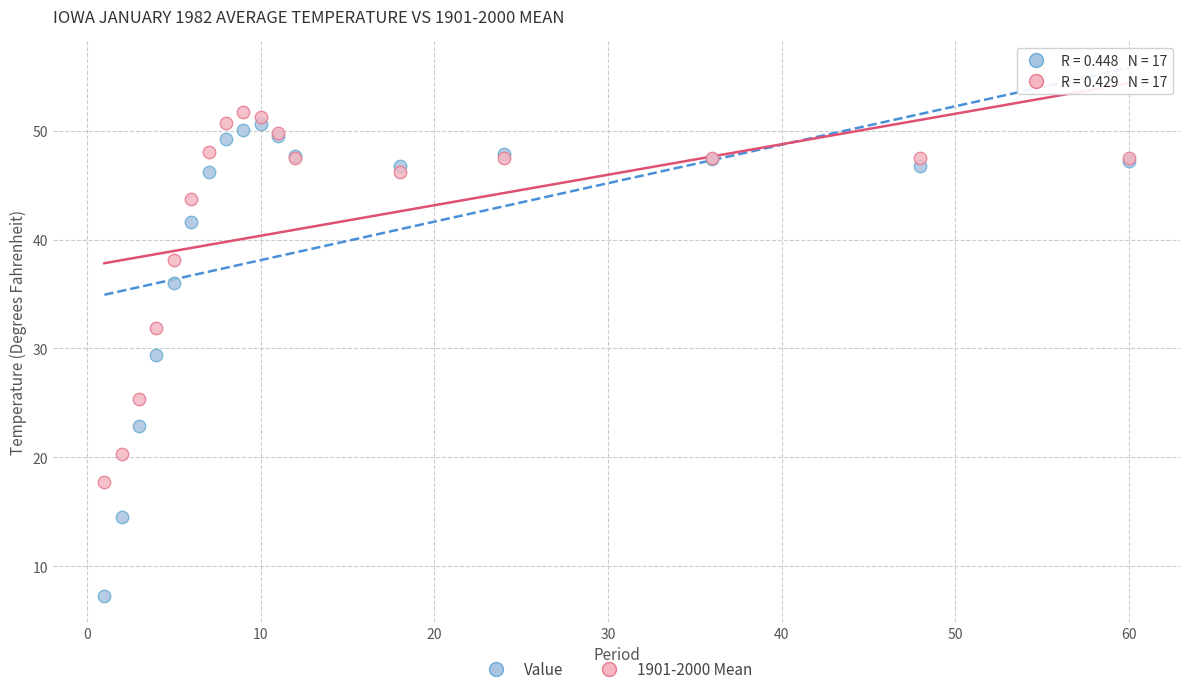

In the Value series, what Y value is closest to 28?

29.4